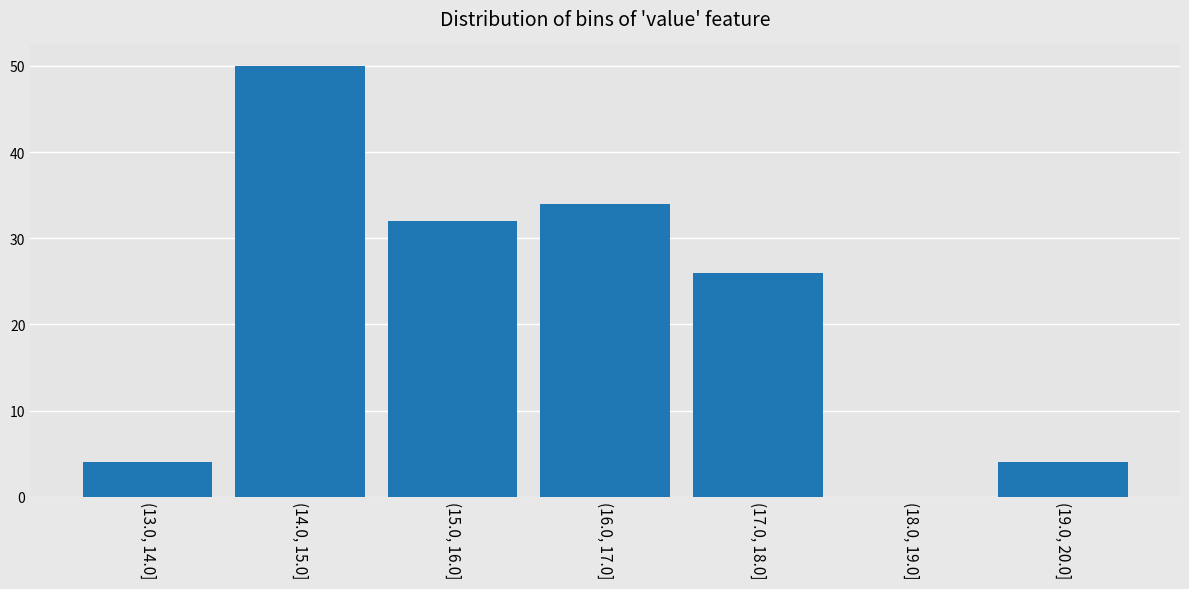

Reading left to right, what are all the values shown in this chart?

(13.0, 14.0]=4	(14.0, 15.0]=50	(15.0, 16.0]=32	(16.0, 17.0]=34	(17.0, 18.0]=26	(18.0, 19.0]=0	(19.0, 20.0]=4